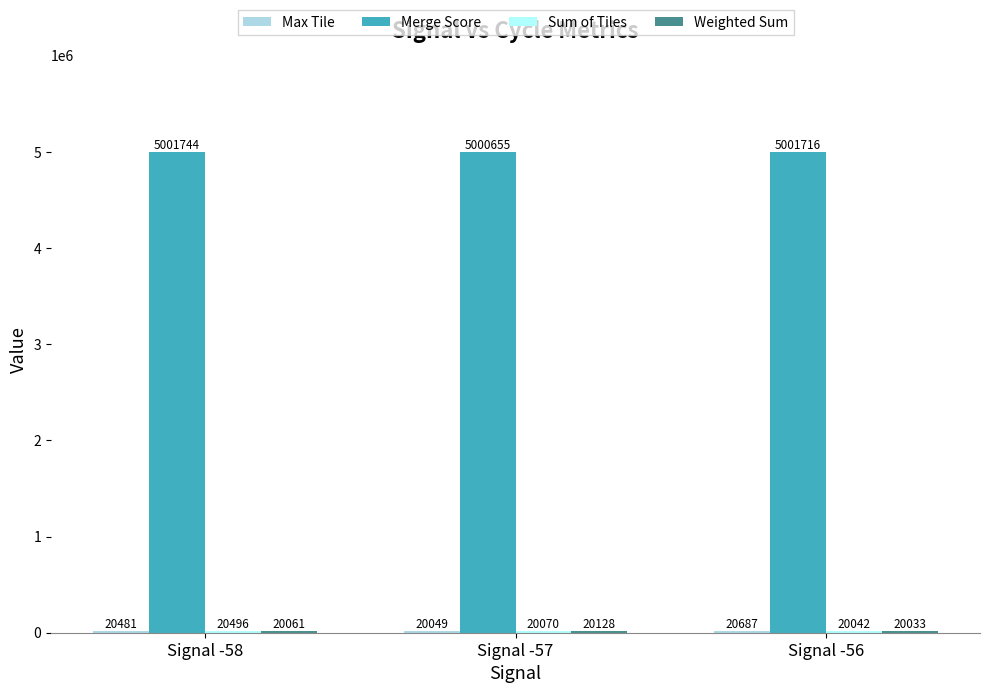

At which category is the sum across all series the highest?

Signal -58